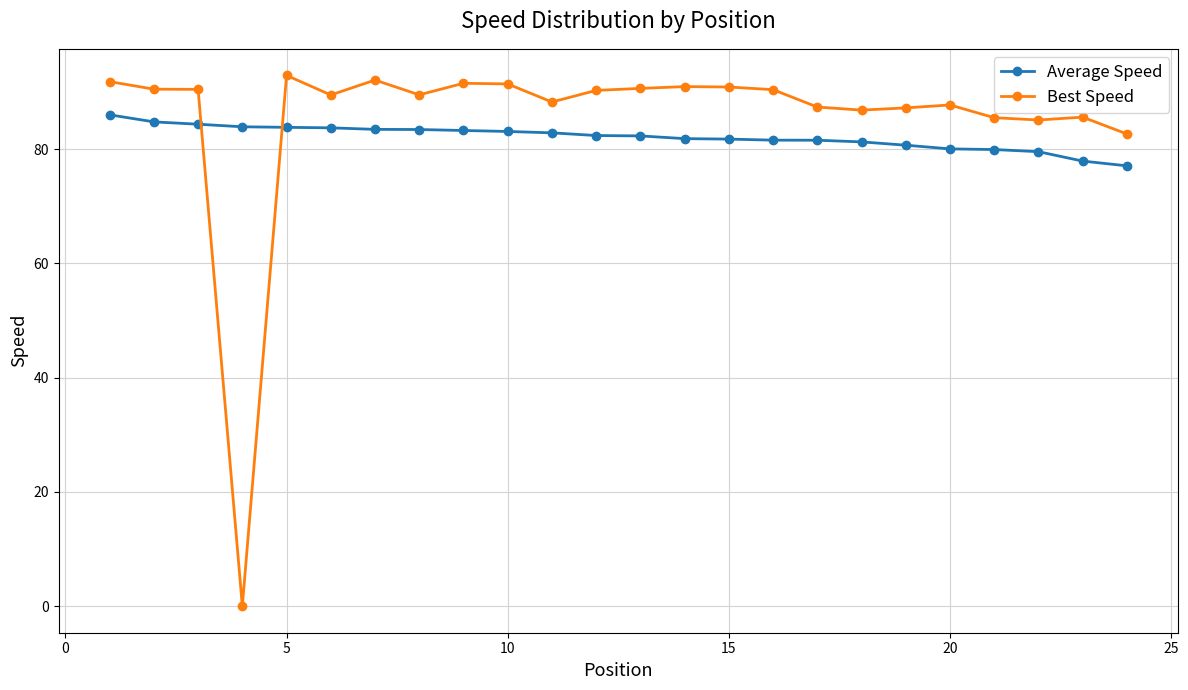

What is the value of the Average Speed point at the 7th from the left?

83.5